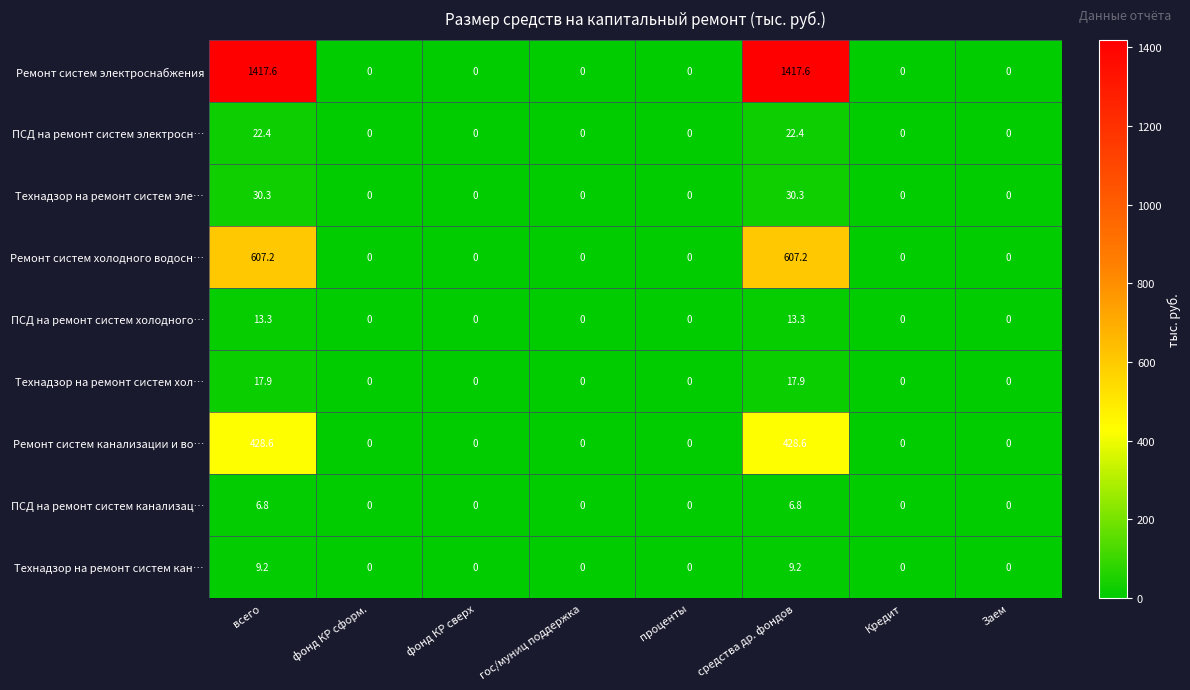

Which series has the widest spread of values?

Ремонт систем электроснабжения